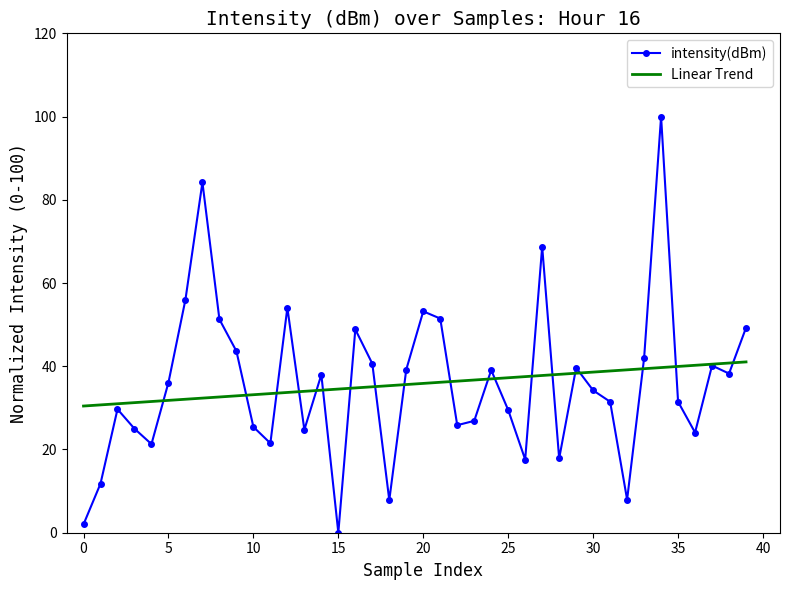

In intensity(dBm), how many points are lower than both neighbors (excluding endpoints)?

11